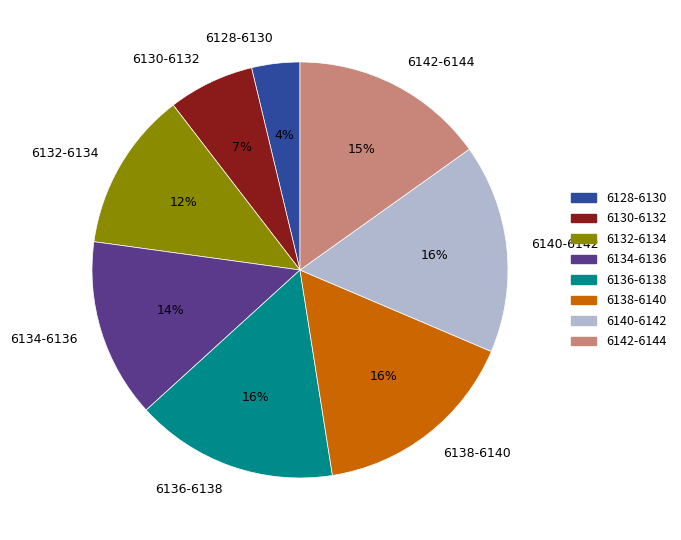

Does 6134-6136 account for over 50% of the chart?

No